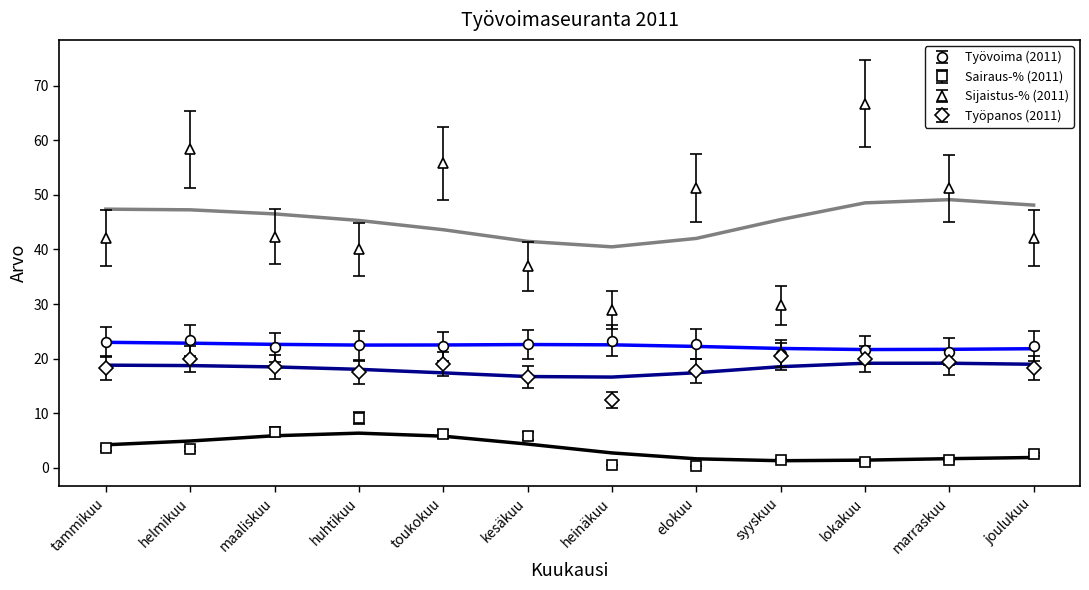

True or false: Työpanos (2011) has more than 2 interior local peaks.

True